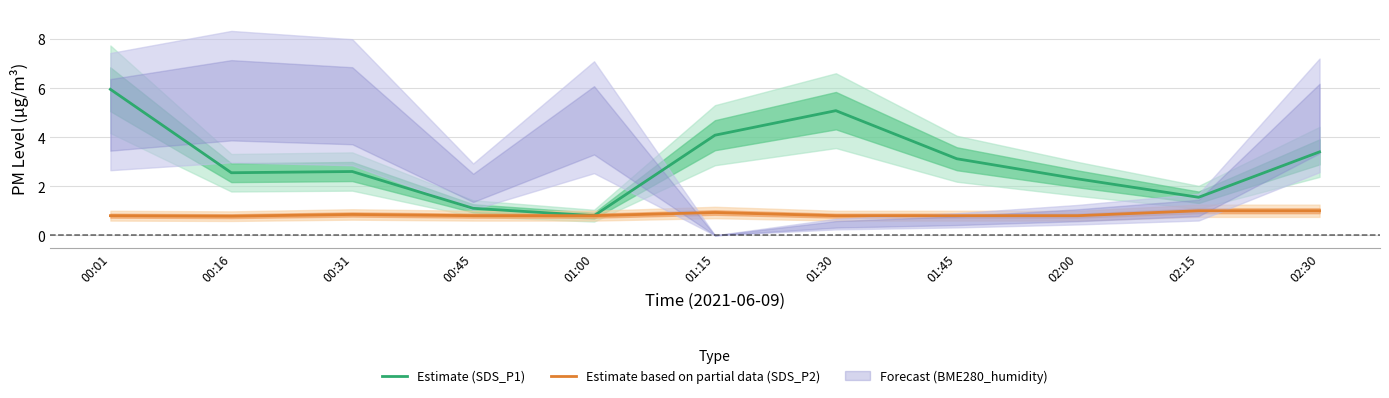

What is the average value of the Estimate based on partial data (SDS_P2) series?

0.9